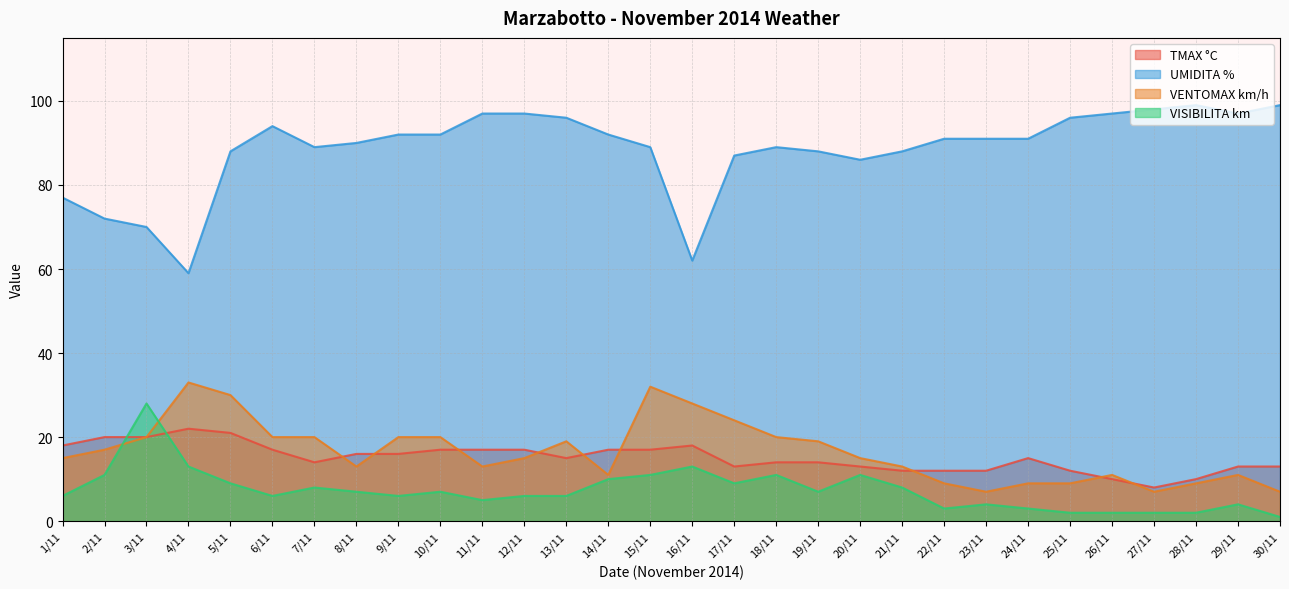

True or false: UMIDITA % and VISIBILITA km cross at least once.

False